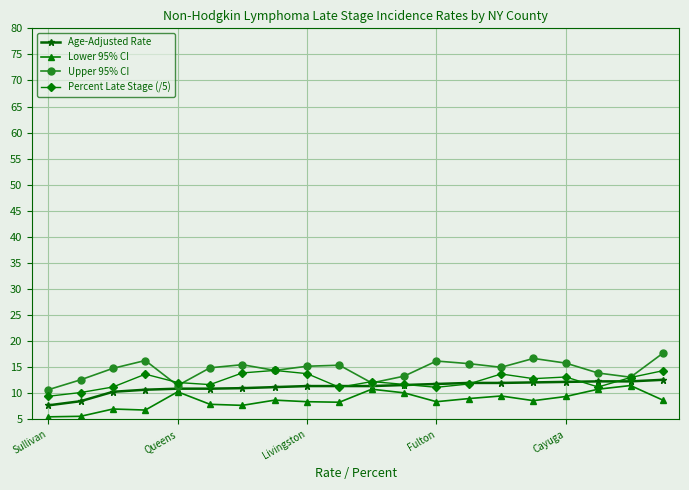

How many series are shown in this chart?

4